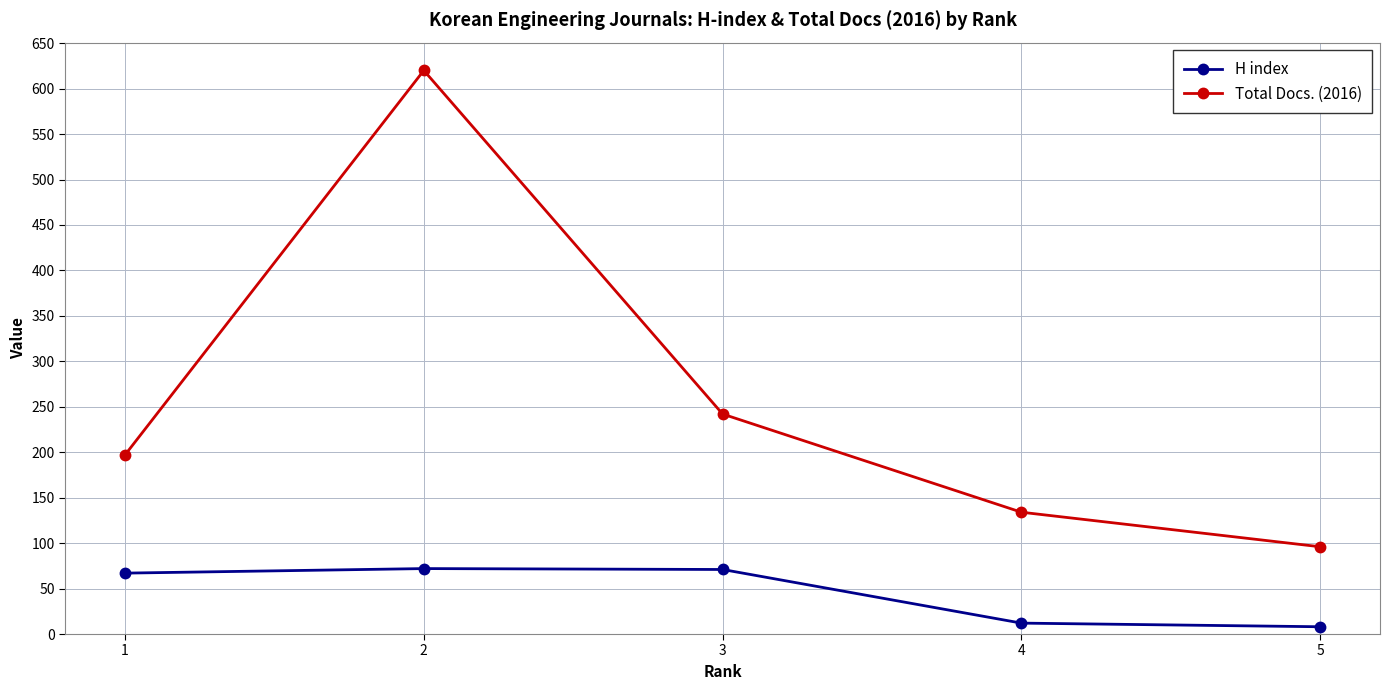

What is the value of the H index point at the 4th from the left?

12